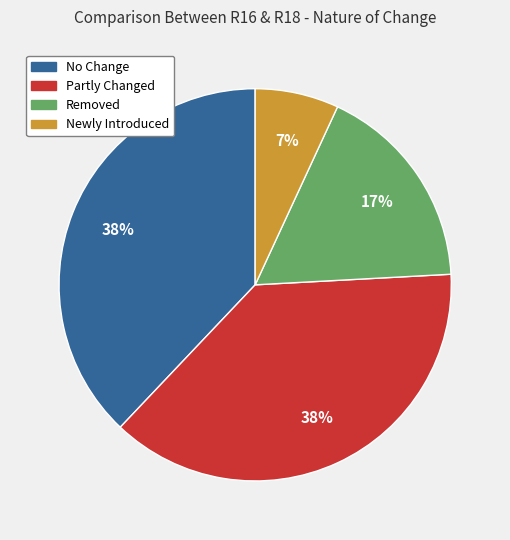

Count the number of slices in the pie.

4